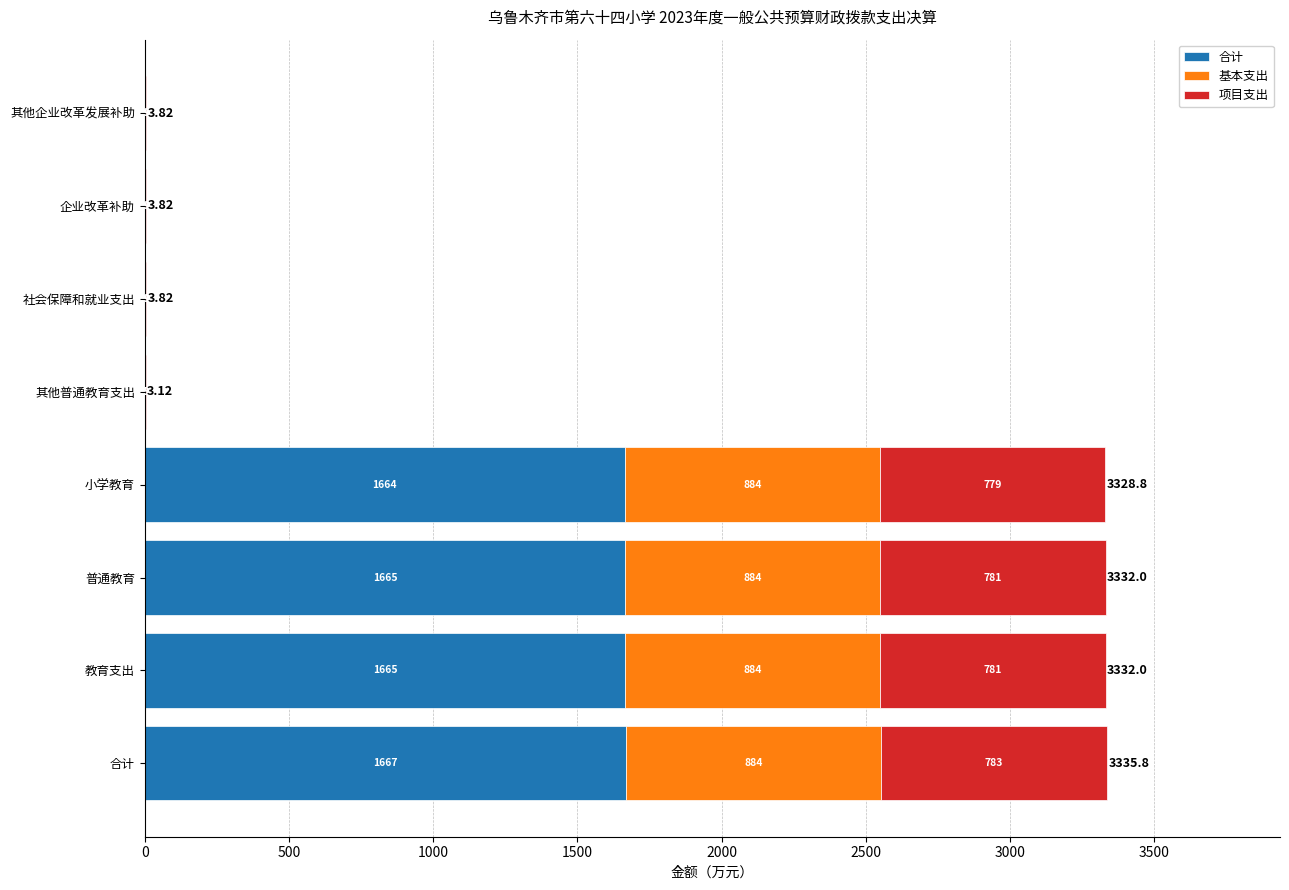

How many categories are shown in the chart?

8